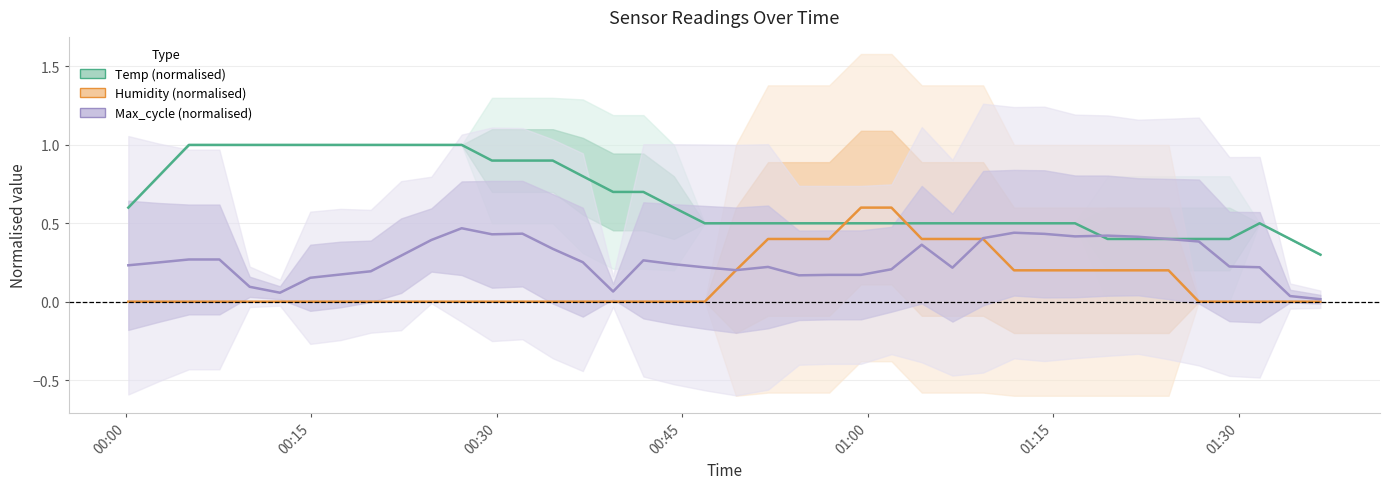

Does the chart have visible grid lines?

Yes